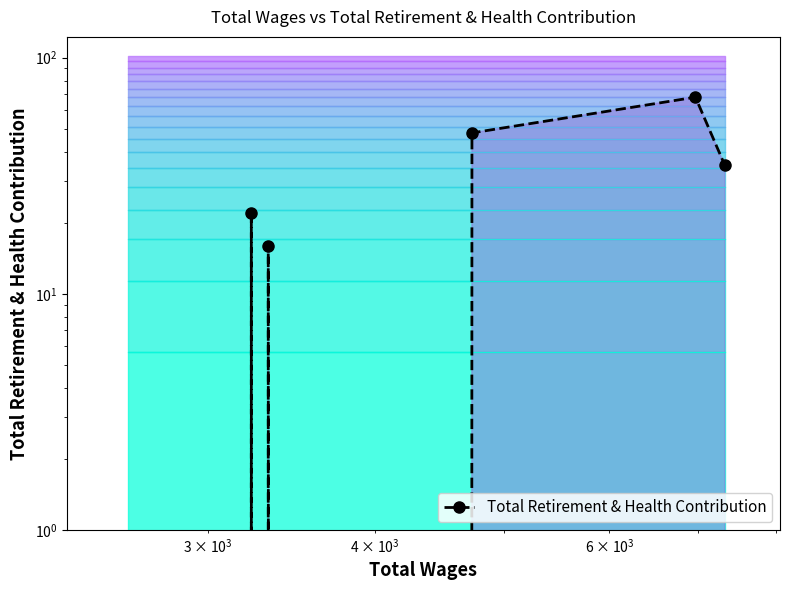

Does the chart display data point markers on the line(s)?

Yes